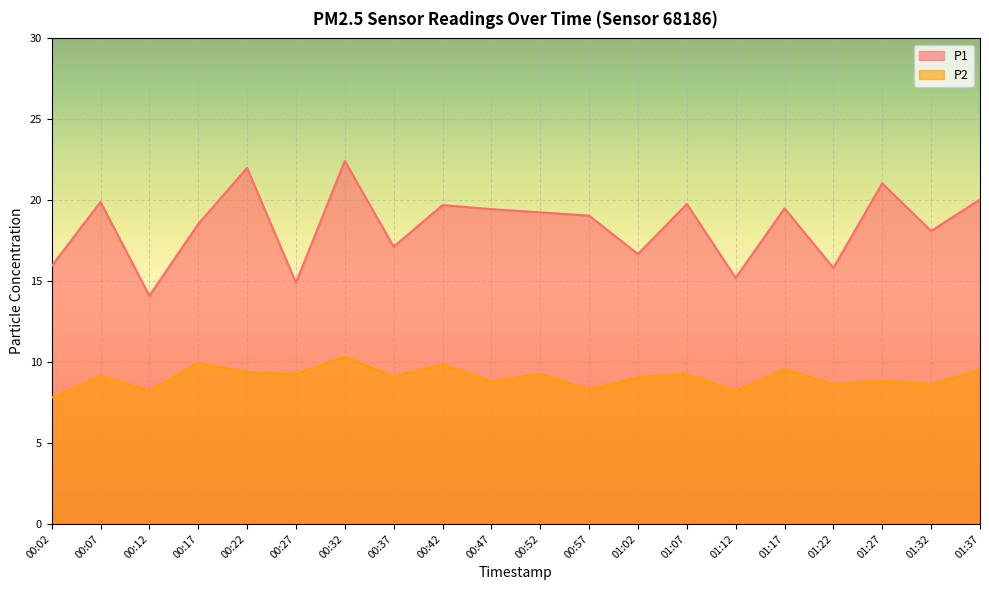

Read the P2 value at 00:22.

9.4